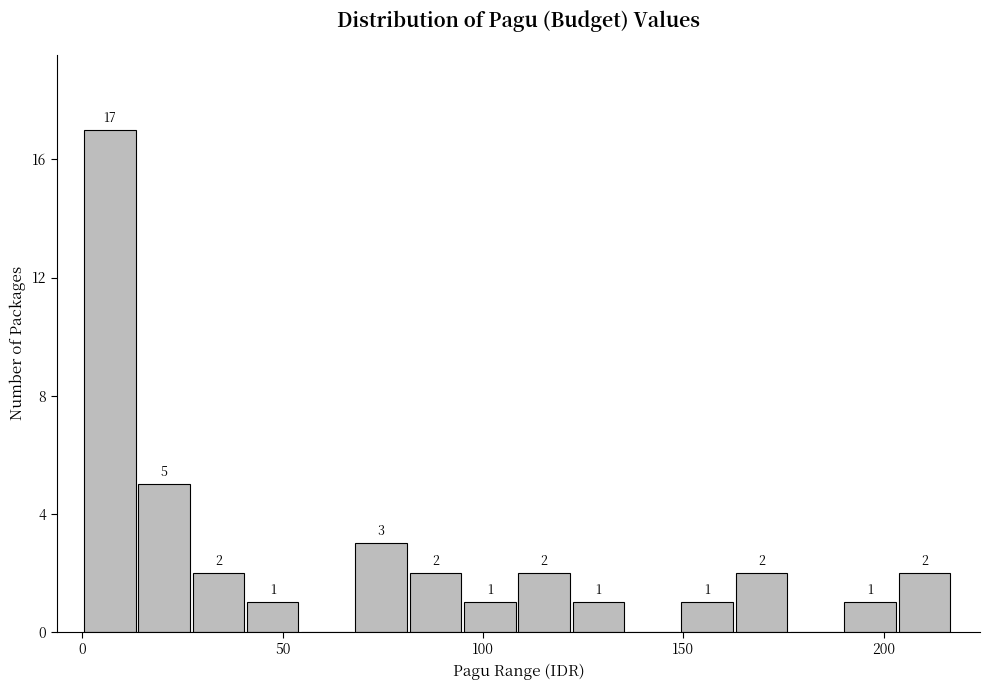

Around what value on the x-axis is the tallest bar? Give the approximate position of its centre, as read against the axis.

5